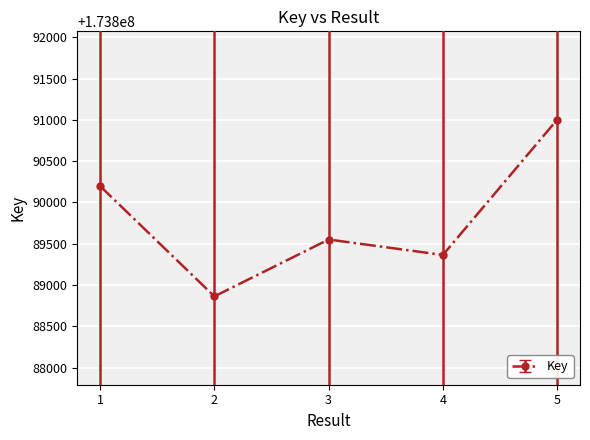

True or false: the data shows 173888862 at 2.

True